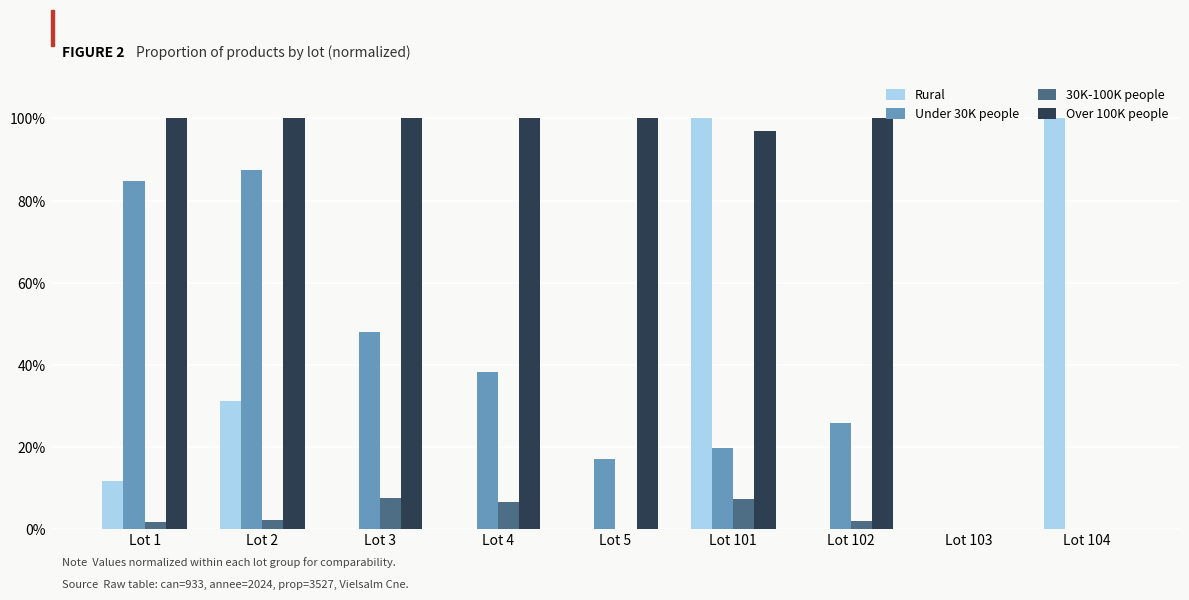

True or false: Rural has a value of 0.0 at Lot 3.

True